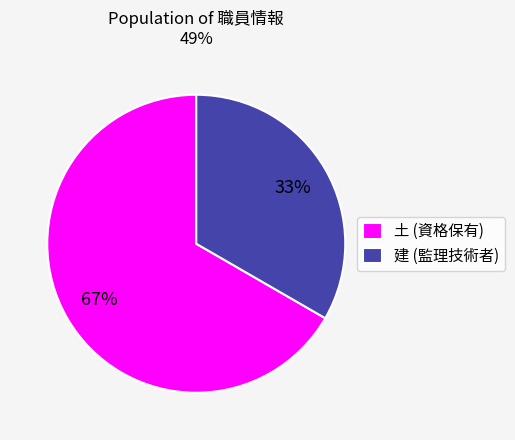

To the nearest percent, what portion does 建 (監理技術者) represent?

33%